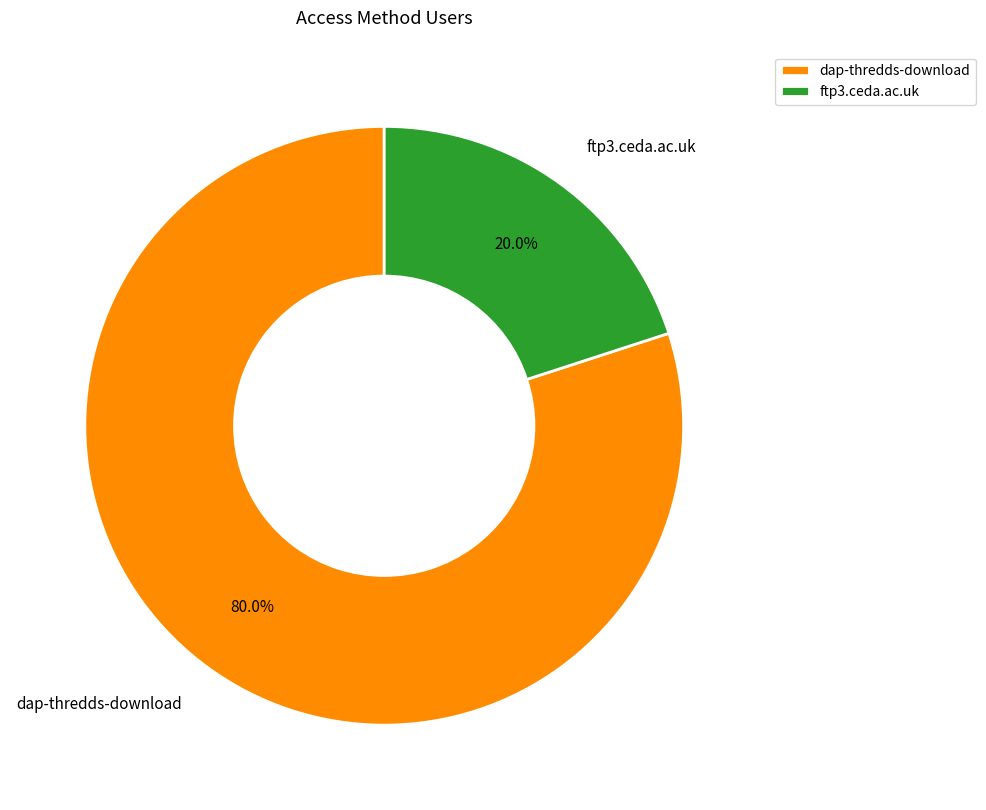

To the nearest percent, what is the difference between the ftp3.ceda.ac.uk and dap-thredds-download slice percentages?

60%